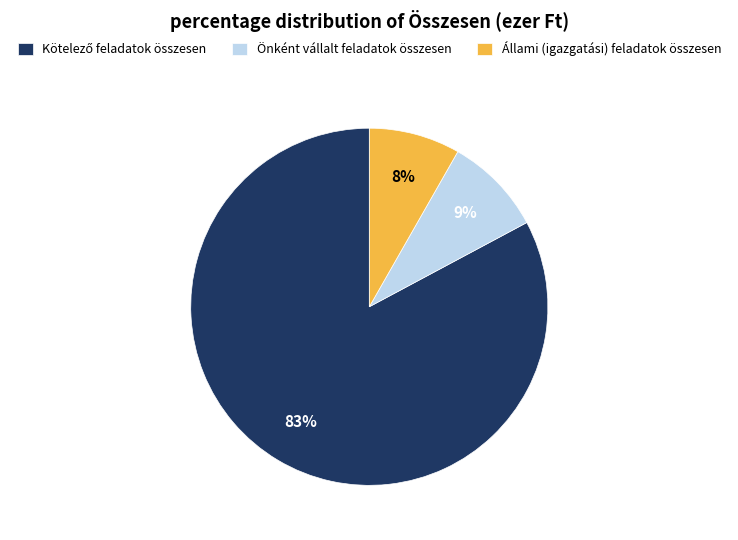

To the nearest percent, what is the average slice percentage?

33%